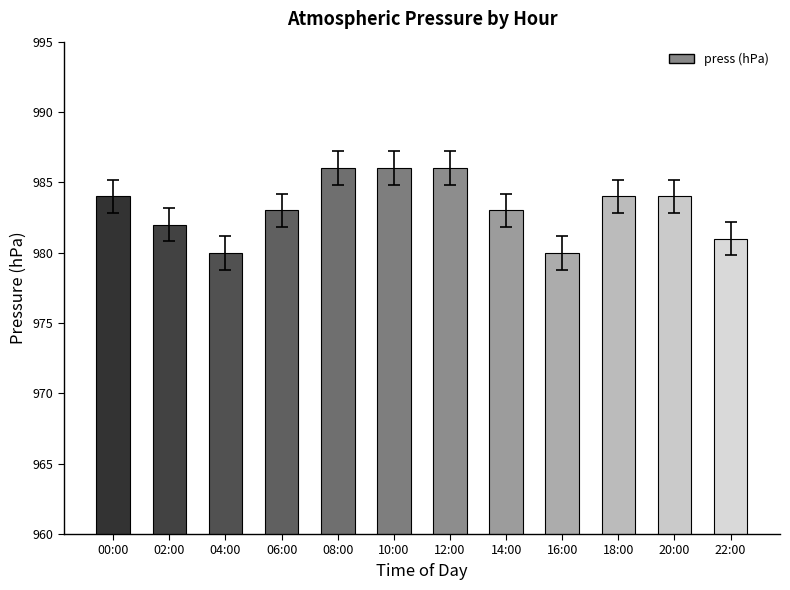

What is the smallest value displayed?

980